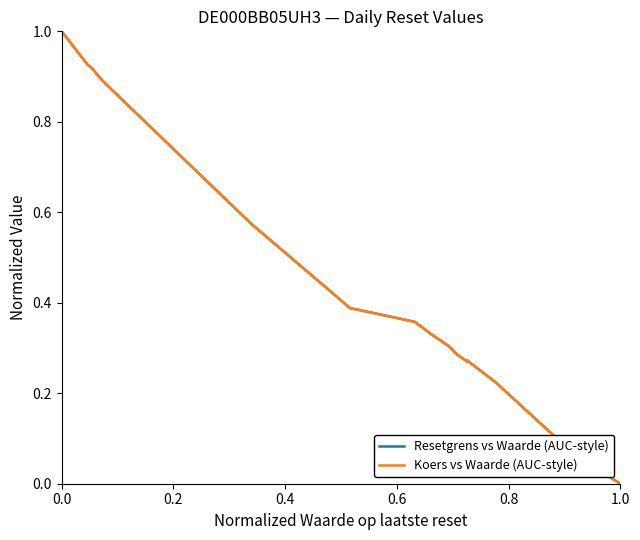

What is the difference between the maximum and minimum values in the Resetgrens vs Waarde (AUC-style) series?

1.0